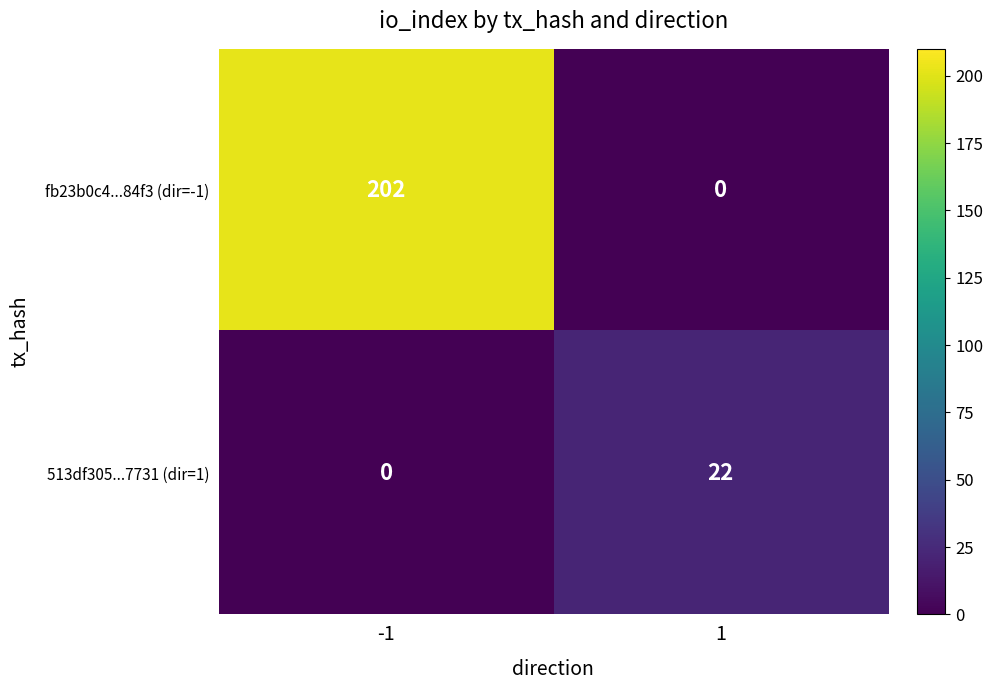

True or false: 513df305...7731 (dir=1) has a value of 0 at -1.

True